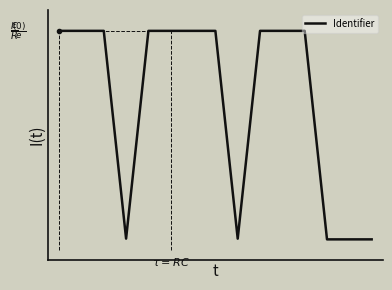

What is the minimum value shown in the chart?

0.1